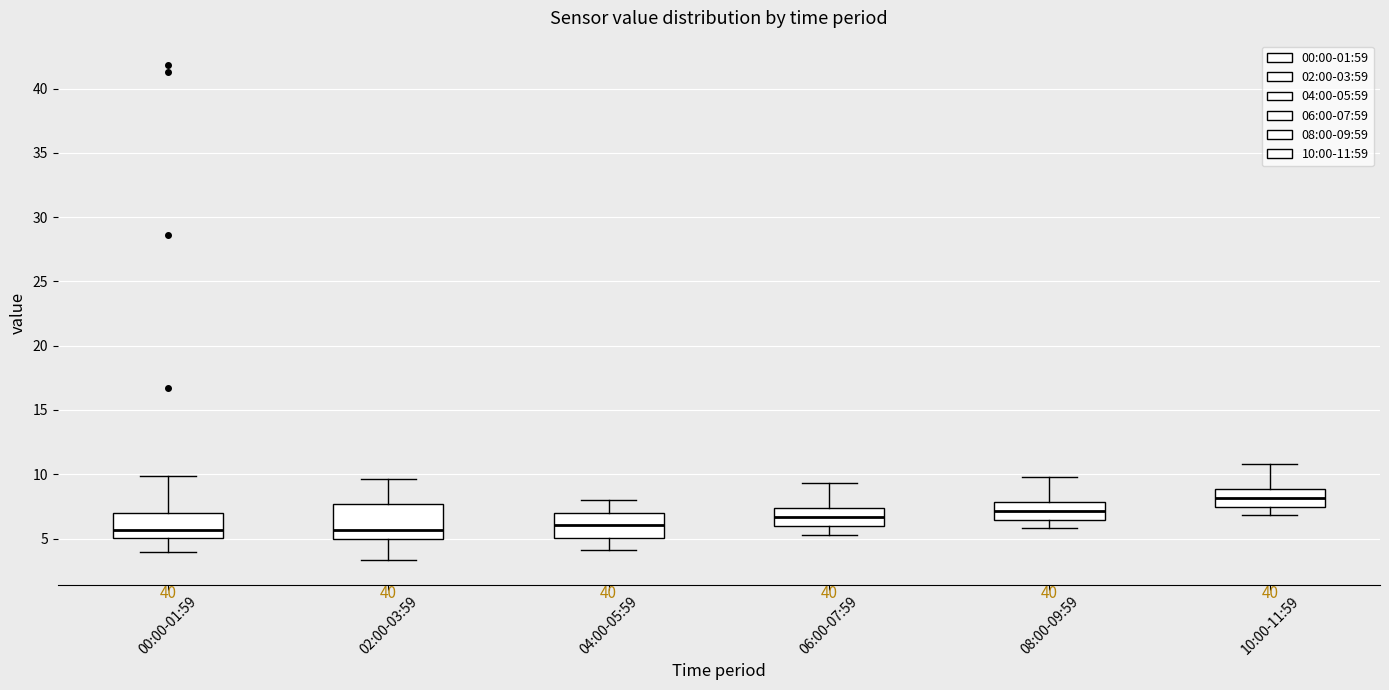

Reading left to right, read every box against the y-axis: the position of its median line, the range the box covers, and the ends of its whiskers. The values are not printed on the chart, so give them approximately, as read against the axis.

00:00-01:59: median 5.5, box 5.0 to 7.0, whiskers 4.0 to 10.0
02:00-03:59: median 5.5, box 5.0 to 7.5, whiskers 3.5 to 9.5
04:00-05:59: median 6.0, box 5.0 to 7.0, whiskers 4.0 to 8.0
06:00-07:59: median 6.5, box 6.0 to 7.5, whiskers 5.5 to 9.5
08:00-09:59: median 7.0, box 6.5 to 8.0, whiskers 6.0 to 10.0
10:00-11:59: median 8.0, box 7.5 to 9.0, whiskers 7.0 to 11.0